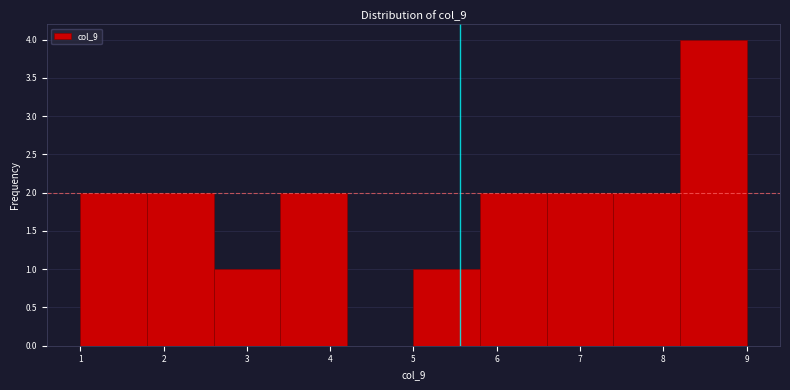

Reading left to right, transcribe this chart: for each bar, give the range it covers on the x-axis and its height. The values are not printed on the chart, so give them approximately, as read against the axis.

1.0 to 1.8: 2
1.8 to 2.6: 2
2.6 to 3.4: 1
3.4 to 4.2: 2
4.2 to 5.0: 0
5.0 to 5.8: 1
5.8 to 6.6: 2
6.6 to 7.4: 2
7.4 to 8.2: 2
8.2 to 9.0: 4